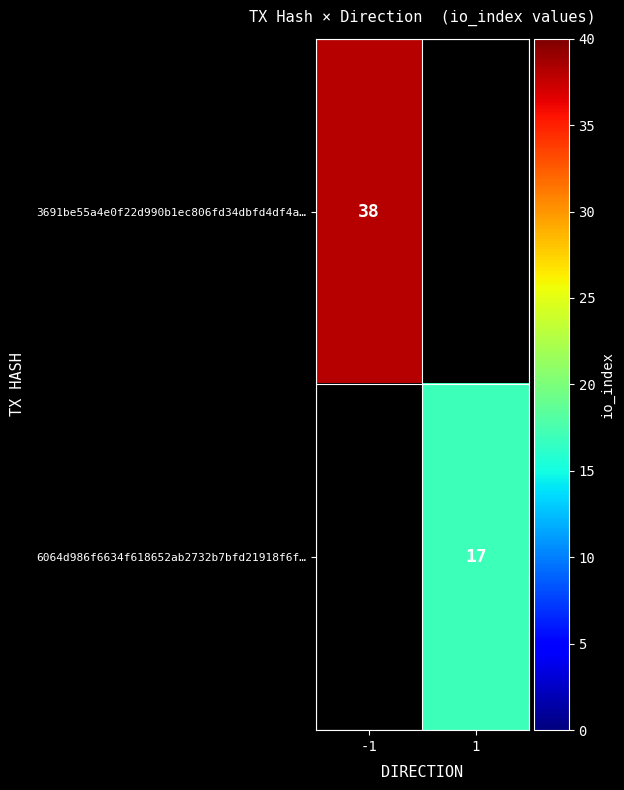

How many distinct data groups are displayed?

2